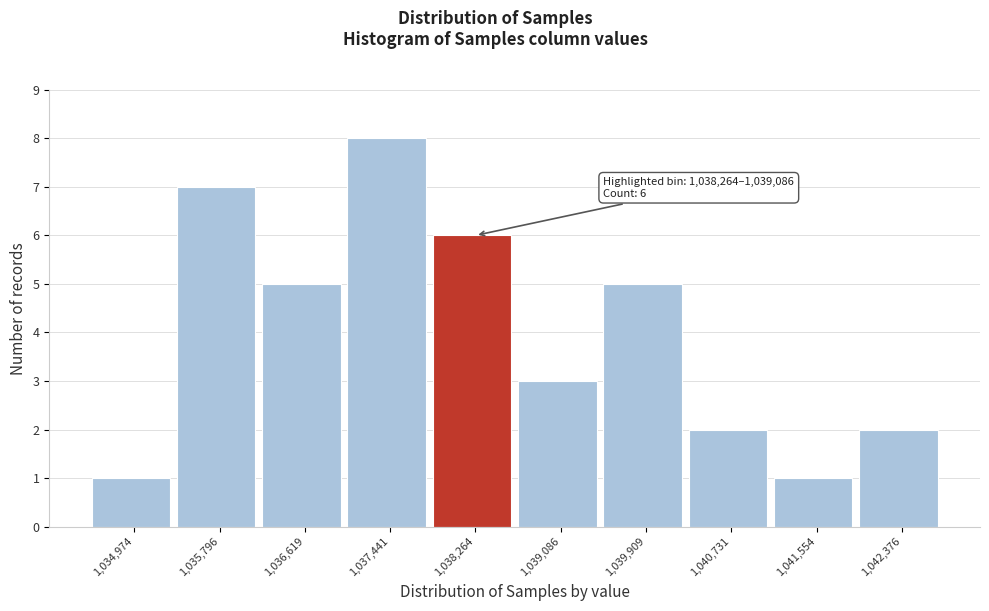

Reading right to left, extract all data points from this chart.

2	1	2	5	3	6	8	5	7	1